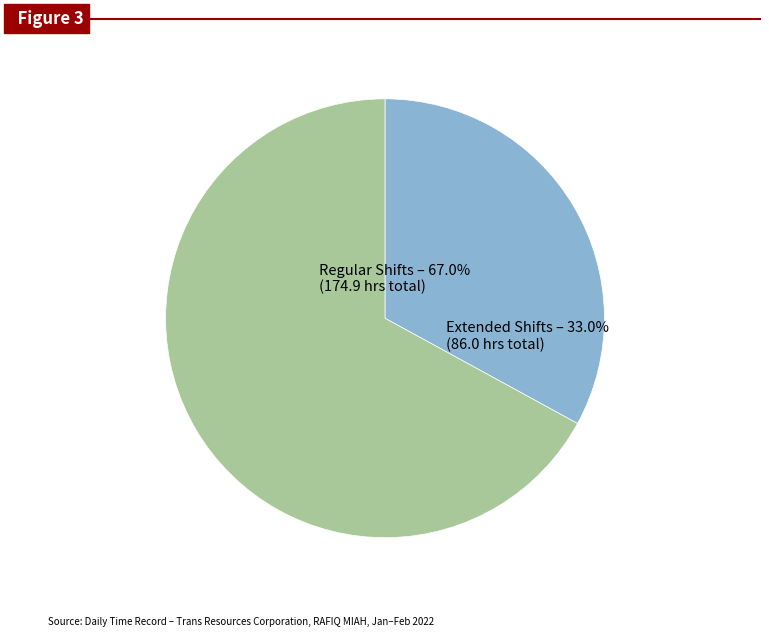

Is there any slice that represents more than half of the pie?

Yes